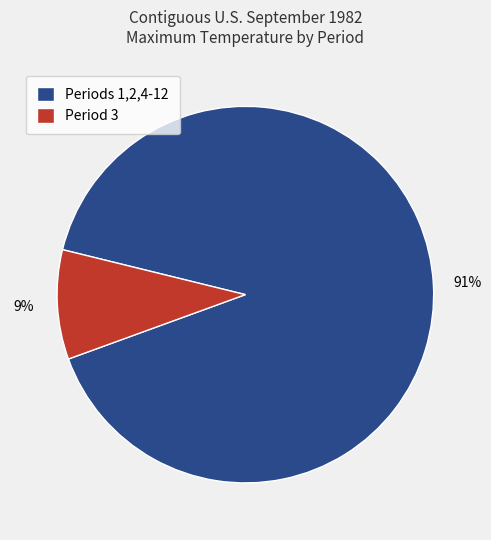

Is the sum of Period 3 and Periods 1,2,4-12 greater than half?

Yes